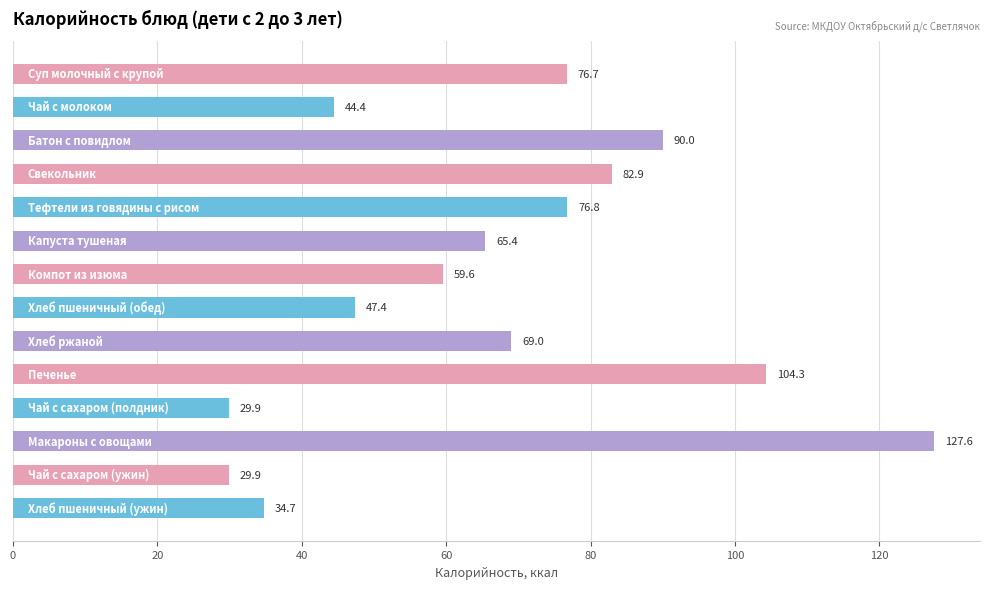

What is the difference between the second highest and second lowest values?

74.4